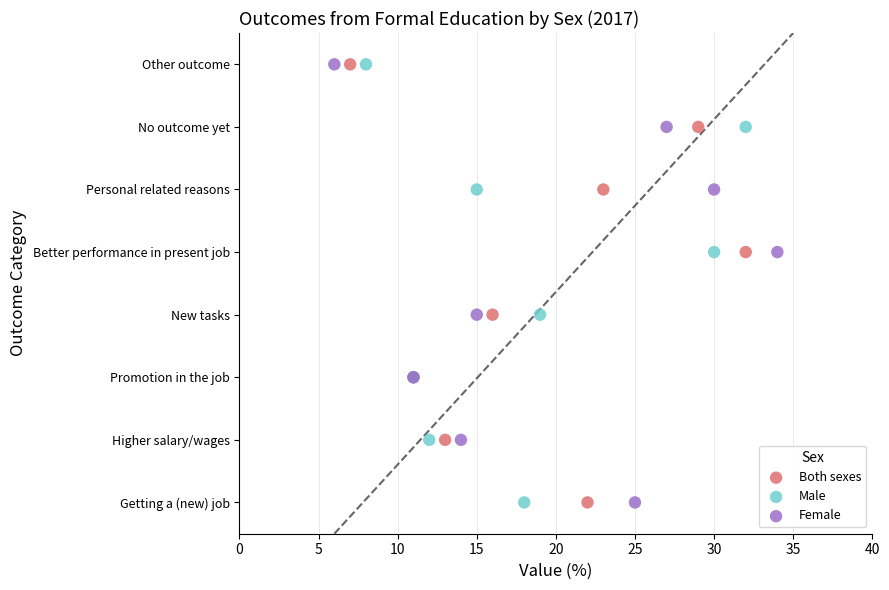

What are all the series names shown in the legend?

Both sexes, Male, Female